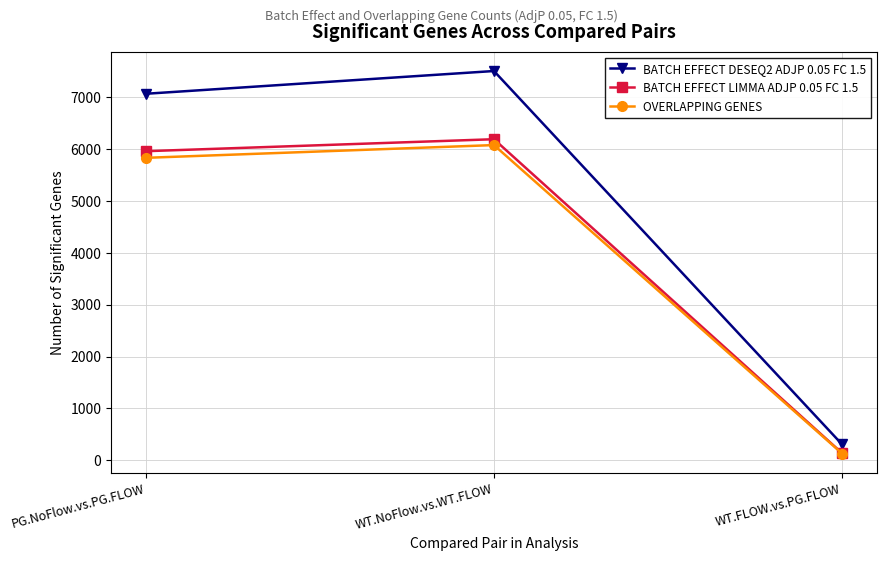

At which label does BATCH EFFECT LIMMA ADJP 0.05 FC 1.5 reach its peak?

WT.NoFlow.vs.WT.FLOW